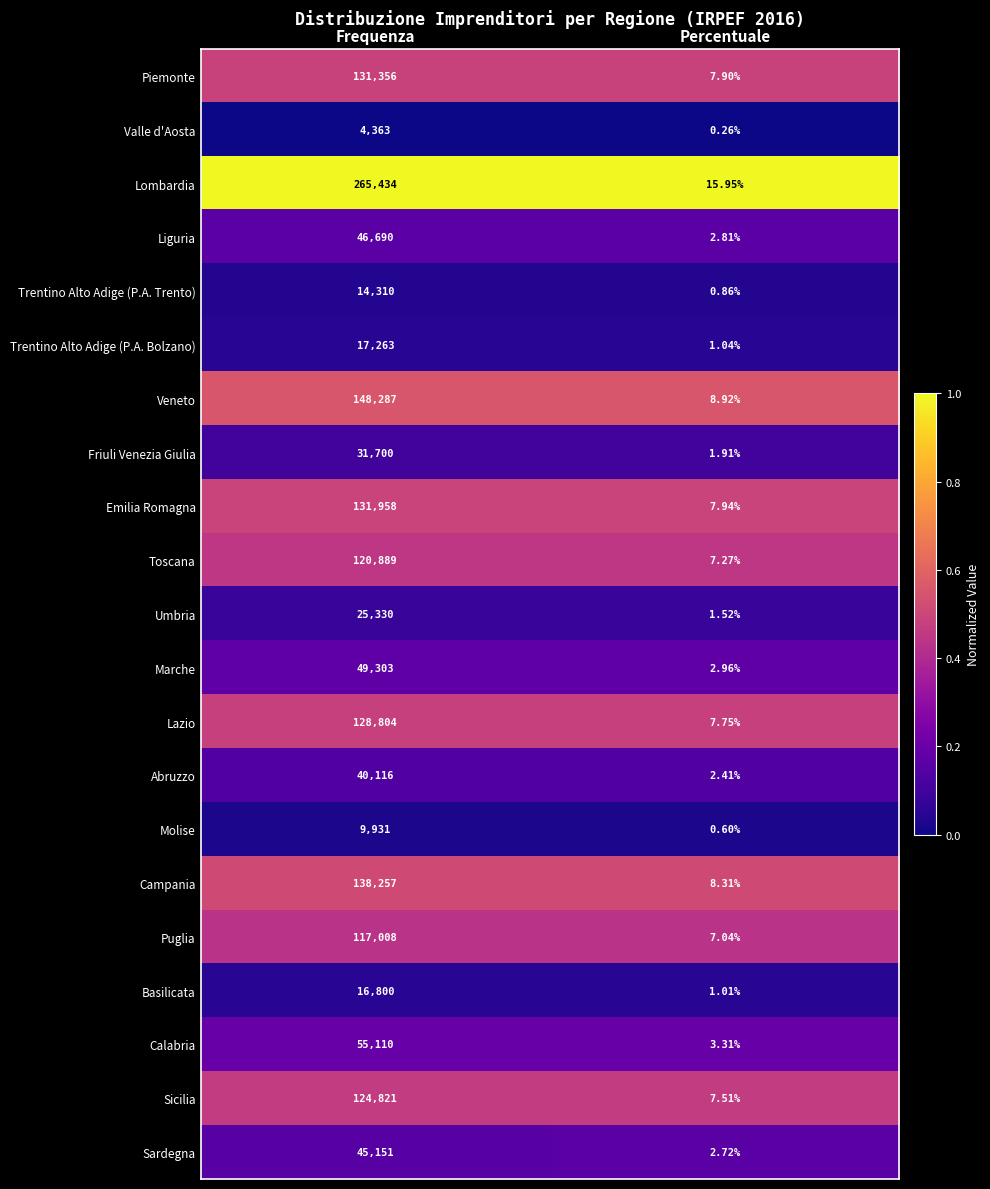

Rank the categories by Umbria value from highest to lowest.

Frequenza, Percentuale